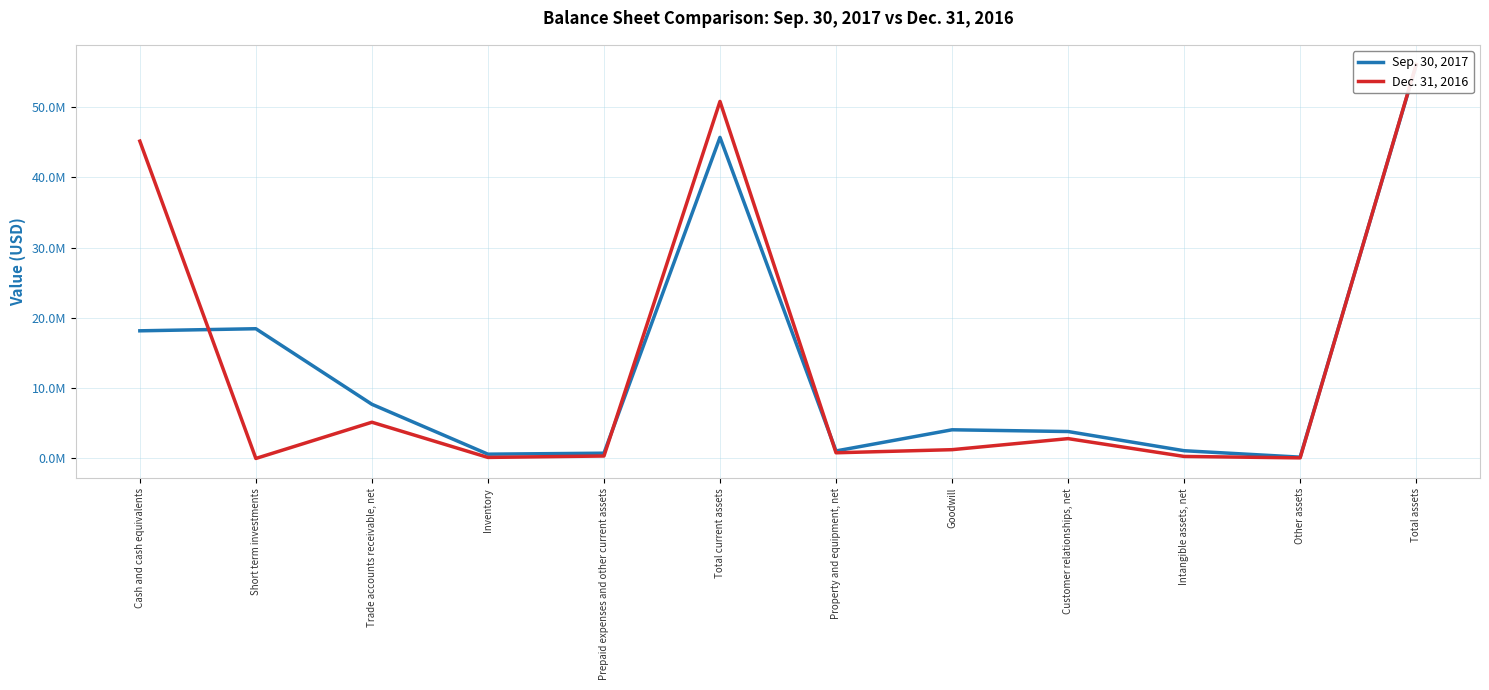

How many series are shown in this chart?

2